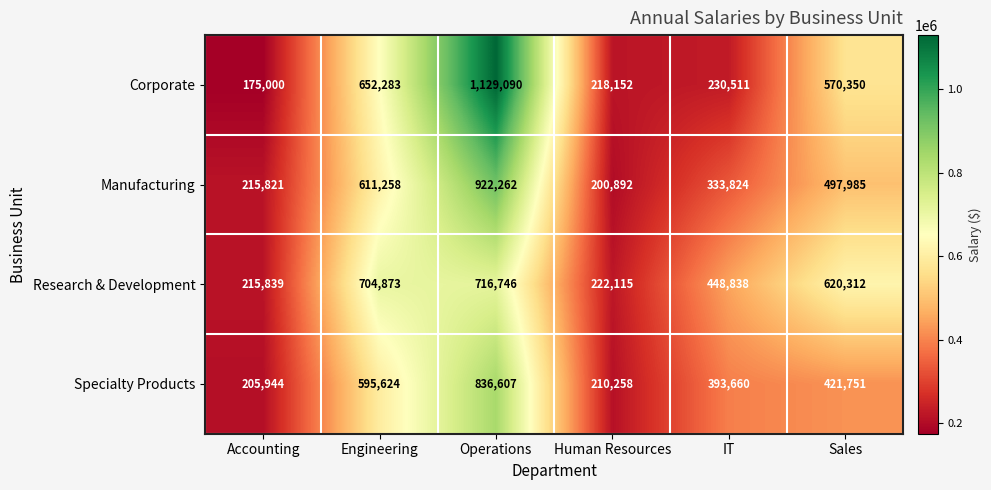

At which label is Corporate closest to 652045?

Engineering